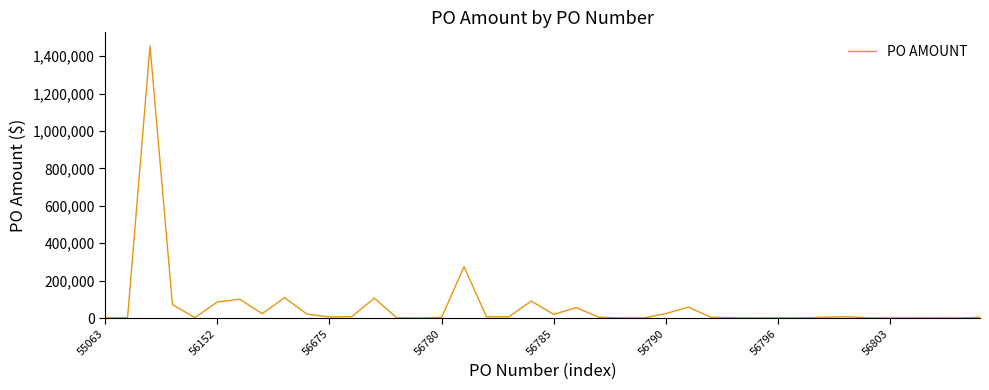

What is the greatest value displayed?

1454200.0